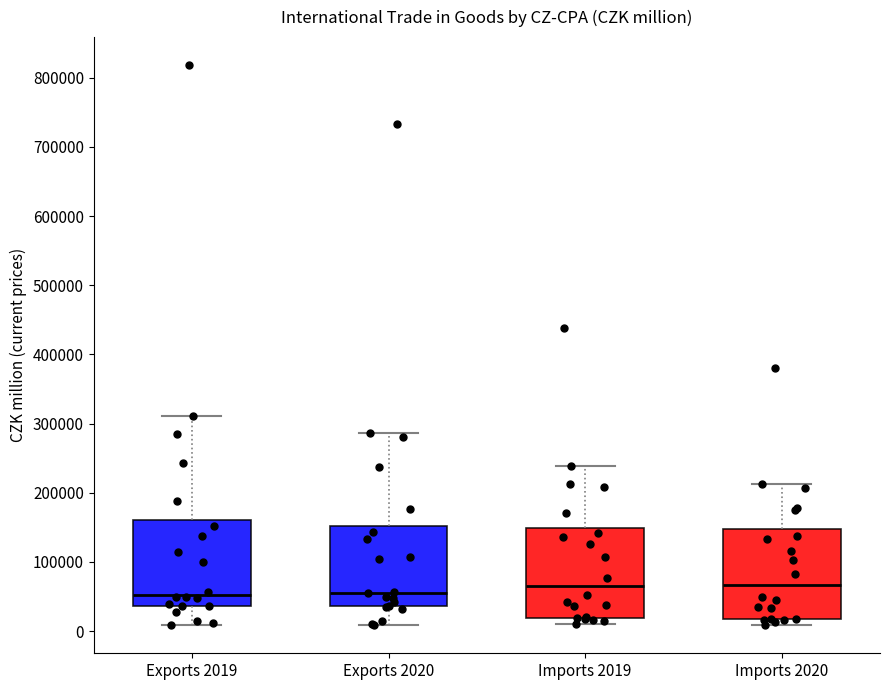

Reading left to right, read every box against the y-axis: the position of its median line, the range the box covers, and the ends of its whiskers. The values are not printed on the chart, so give them approximately, as read against the axis.

Exports 2019: median 50000, box 40000 to 160000, whiskers 10000 to 310000
Exports 2020: median 60000, box 40000 to 150000, whiskers 10000 to 290000
Imports 2019: median 60000, box 20000 to 150000, whiskers 10000 to 240000
Imports 2020: median 70000, box 20000 to 150000, whiskers 10000 to 210000